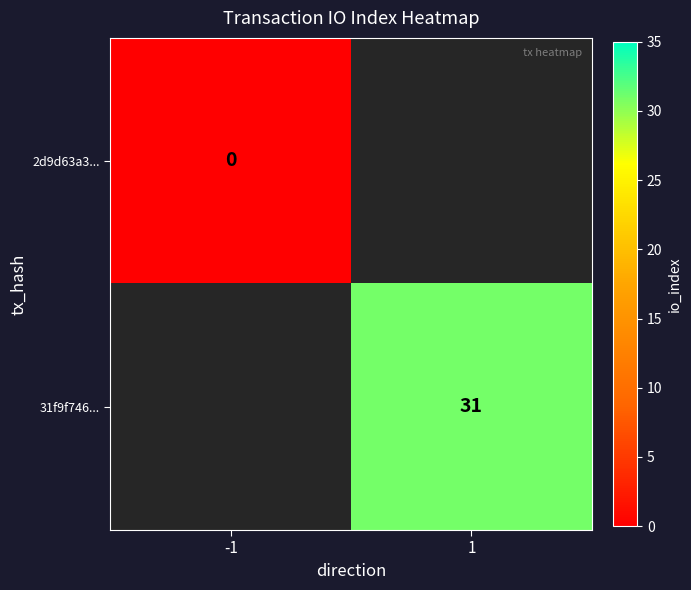

The value of 31f9f746... at 1 is 31. True or false?

True